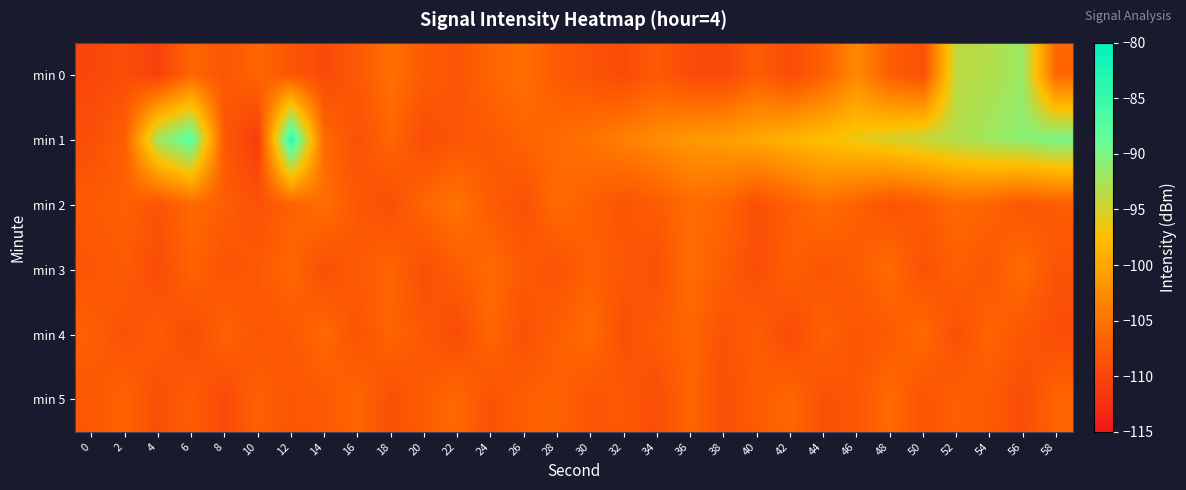

Reading left to right, list all the values displayed in this chart.

min 0: 0=-109.7	2=-108.9	4=-110.4	6=-106.3	8=-108.0	10=-106.3	12=-108.0	14=-109.4	16=-107.7	18=-105.2	20=-107.4	22=-108.1	24=-106.3	26=-105.3	28=-107.4	30=-108.3	32=-109.3	34=-107.5	36=-109.3	38=-109.6	40=-107.2	42=-109.1	44=-106.8	46=-102.8	48=-107.0	50=-108.7	52=-93.8	54=-93.1	56=-91.8	58=-106.1
min 1: 0=-108.9	2=-107.0	4=-92.1	6=-87.5	8=-107.7	10=-110.9	12=-84.2	14=-105.9	16=-108.6	18=-106.2	20=-109.0	22=-108.0	24=-107.5	26=-106.5	28=-105.8	30=-104.9	32=-103.7	34=-102.5	36=-101.3	38=-100.8	40=-99.7	42=-98.6	44=-97.5	46=-96.4	48=-95.3	50=-94.2	52=-93.1	54=-92.0	56=-90.9	58=-89.8
min 2: 0=-107.5	2=-106.8	4=-108.2	6=-105.9	8=-107.1	10=-108.5	12=-106.7	14=-105.3	16=-107.8	18=-108.9	20=-106.2	22=-104.8	24=-107.3	26=-108.6	28=-105.7	30=-106.9	32=-108.1	34=-107.4	36=-105.6	38=-106.3	40=-108.7	42=-107.0	44=-105.4	46=-106.8	48=-108.3	50=-107.6	52=-105.9	54=-106.5	56=-108.0	58=-107.2
min 3: 0=-108.1	2=-107.4	4=-109.2	6=-106.5	8=-108.3	10=-107.7	12=-106.1	14=-108.8	16=-107.5	18=-106.3	20=-108.9	22=-107.2	24=-105.8	26=-107.6	28=-108.4	30=-106.7	32=-107.9	34=-108.6	36=-105.5	38=-107.1	40=-109.0	42=-106.8	44=-108.2	46=-107.3	48=-105.7	50=-108.5	52=-106.9	54=-107.8	56=-105.6	58=-108.3
min 4: 0=-106.9	2=-108.5	4=-107.3	6=-109.1	8=-106.6	10=-108.0	12=-107.7	14=-105.9	16=-108.3	18=-106.4	20=-107.8	22=-109.2	24=-106.1	26=-108.6	28=-107.0	30=-105.7	32=-108.8	34=-107.5	36=-106.2	38=-108.4	40=-107.1	42=-109.3	44=-106.7	46=-108.1	48=-107.4	50=-105.8	52=-108.7	54=-106.3	56=-107.9	58=-109.0
min 5: 0=-107.8	2=-106.5	4=-108.9	6=-107.2	8=-109.4	10=-106.8	12=-108.0	14=-107.6	16=-106.2	18=-108.7	20=-107.3	22=-105.9	24=-108.5	26=-107.0	28=-106.6	30=-108.2	32=-107.7	34=-109.0	36=-106.3	38=-108.8	40=-107.4	42=-106.1	44=-108.6	46=-107.9	48=-105.7	50=-108.3	52=-106.9	54=-107.5	56=-109.1	58=-106.4